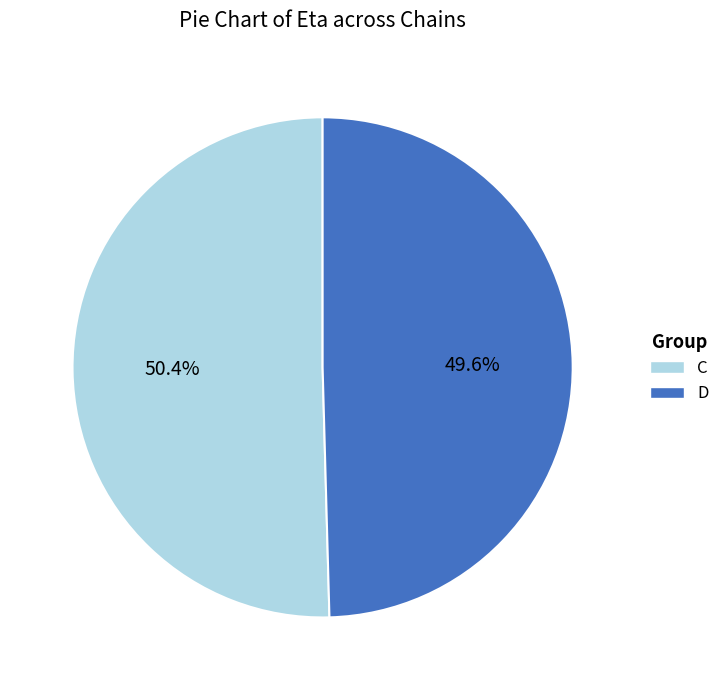

Is it true that D is 64% of the pie?

False